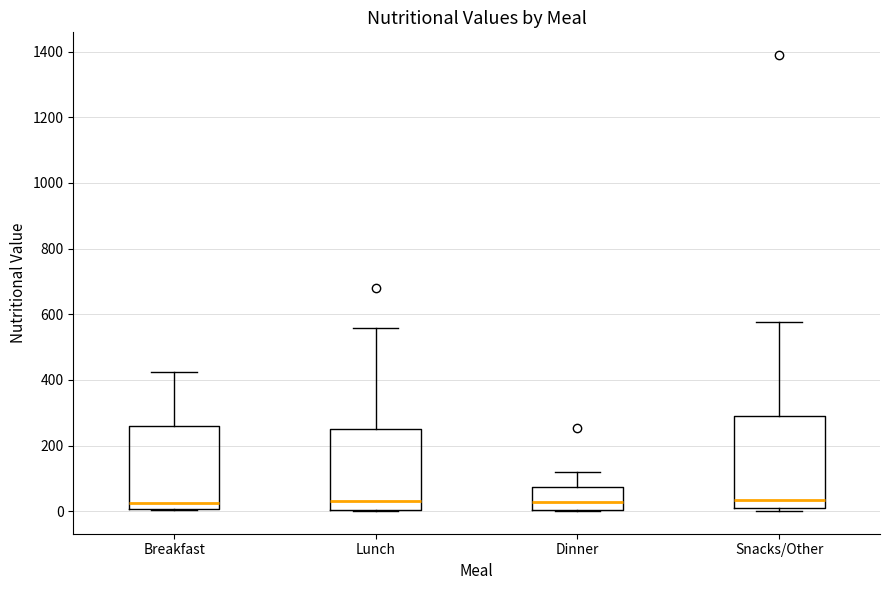

Reading left to right, read every box against the y-axis: the position of its median line, the range the box covers, and the ends of its whiskers. The values are not printed on the chart, so give them approximately, as read against the axis.

Breakfast: median 20, box 0 to 260, whiskers 0 to 420
Lunch: median 40, box 0 to 240, whiskers 0 to 560
Dinner: median 20, box 0 to 80, whiskers 0 to 120
Snacks/Other: median 40, box 0 to 300, whiskers 0 (just below the box's lower edge) to 580